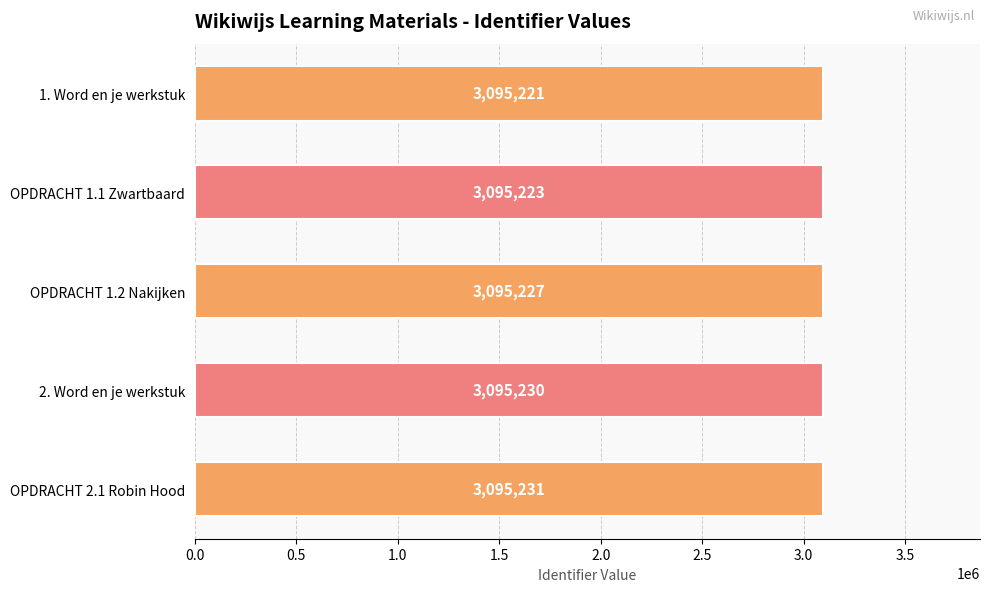

The value at OPDRACHT 1.2 Nakijken is 1604616. True or false?

False